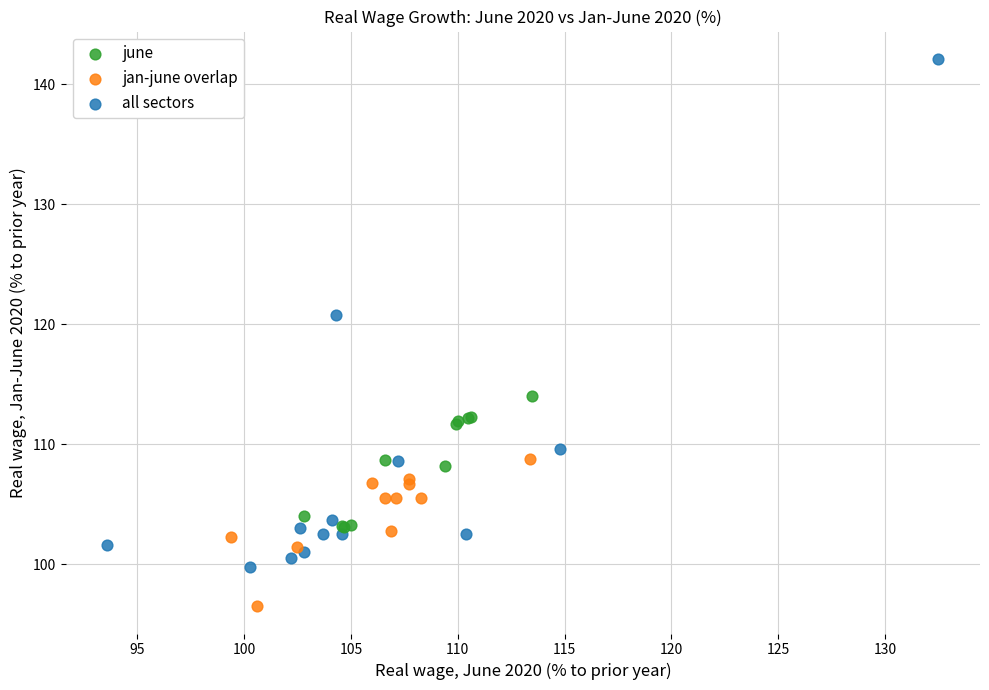

Which series has the largest Y range (max minus min)?

all sectors